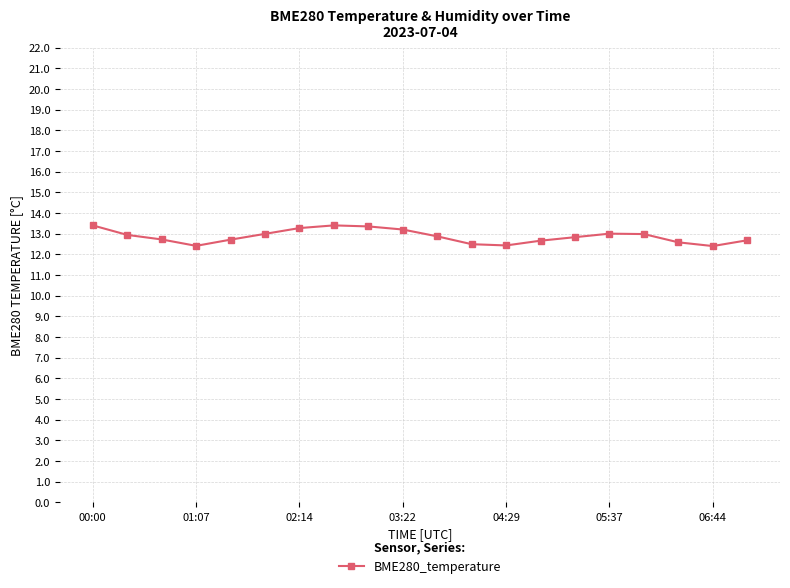

What is the value of the 12th point from the left?

12.5